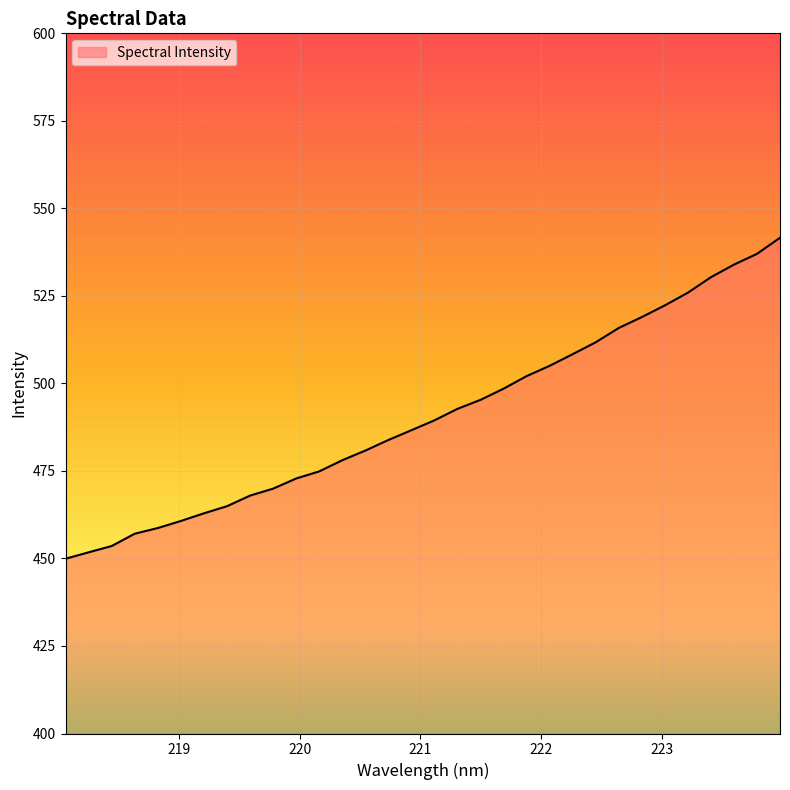

Does the chart display data point markers on the line(s)?

No